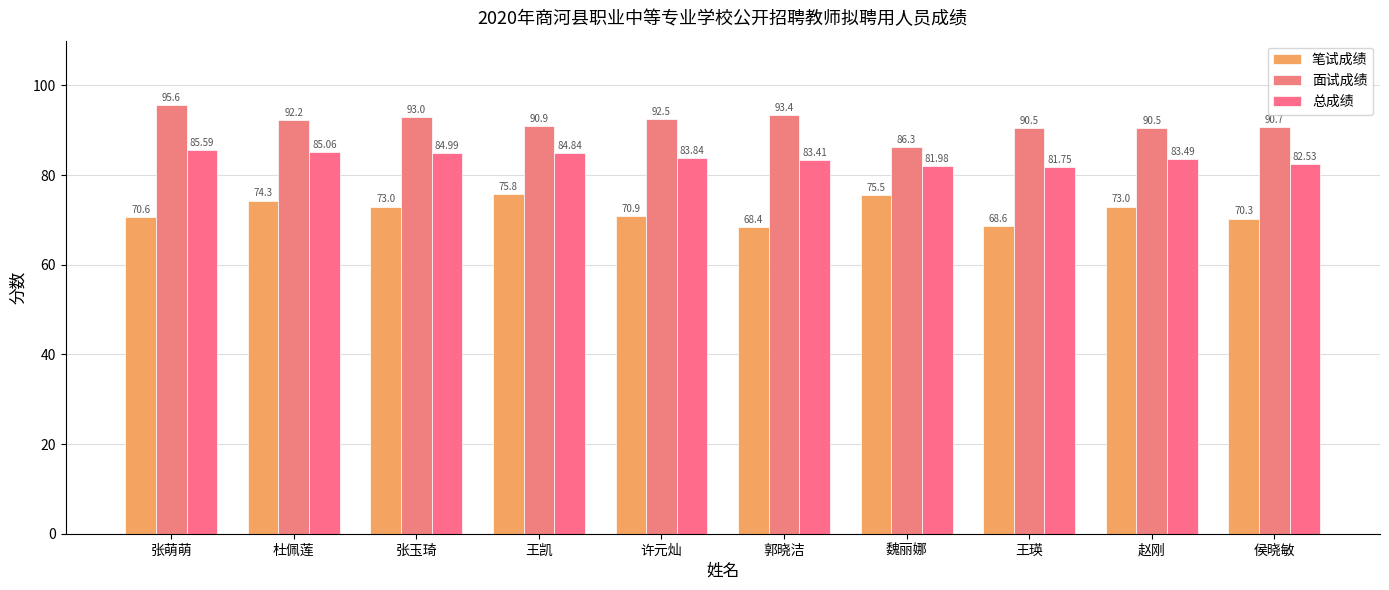

Reading right to left, what are all the values shown in this chart?

笔试成绩: 侯晓敏=70.3	赵刚=73.0	王瑛=68.6	魏丽娜=75.5	郭晓洁=68.4	许元灿=70.9	王凯=75.8	张玉琦=73.0	杜佩莲=74.3	张萌萌=70.6
面试成绩: 侯晓敏=90.7	赵刚=90.5	王瑛=90.5	魏丽娜=86.3	郭晓洁=93.4	许元灿=92.5	王凯=90.9	张玉琦=93.0	杜佩莲=92.2	张萌萌=95.6
总成绩: 侯晓敏=82.5	赵刚=83.5	王瑛=81.8	魏丽娜=82.0	郭晓洁=83.4	许元灿=83.8	王凯=84.8	张玉琦=85.0	杜佩莲=85.1	张萌萌=85.6